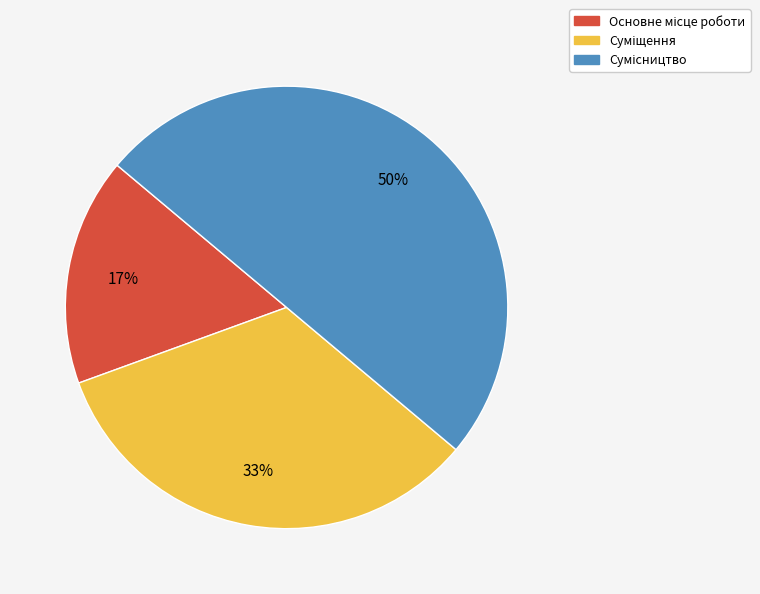

To the nearest percent, what is the average slice percentage?

33%